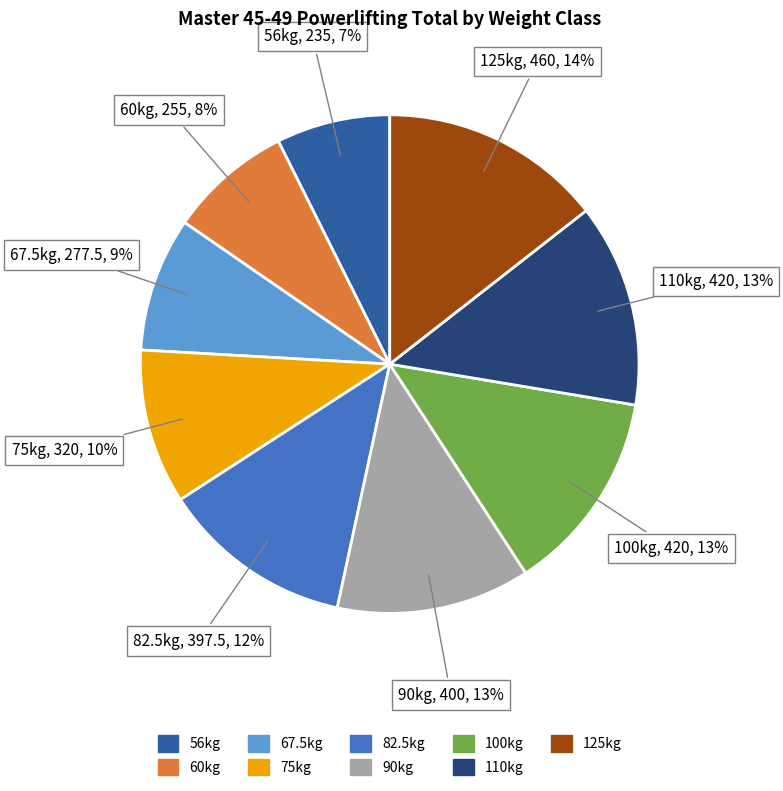

Which category has the smallest portion of the pie?

56kg